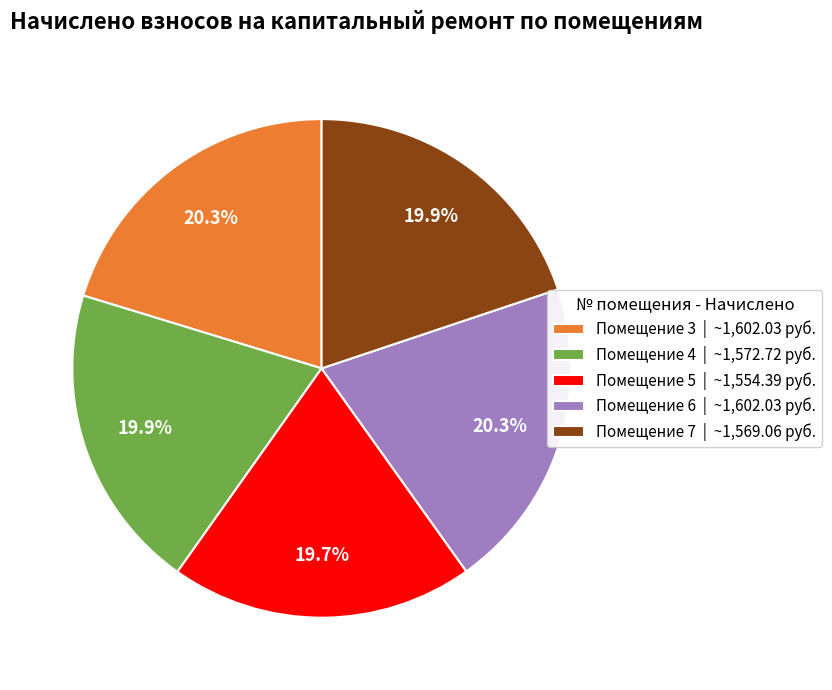

Is the sum of Помещение 4 | ~1,572.72 руб. and Помещение 6 | ~1,602.03 руб. greater than half?

No